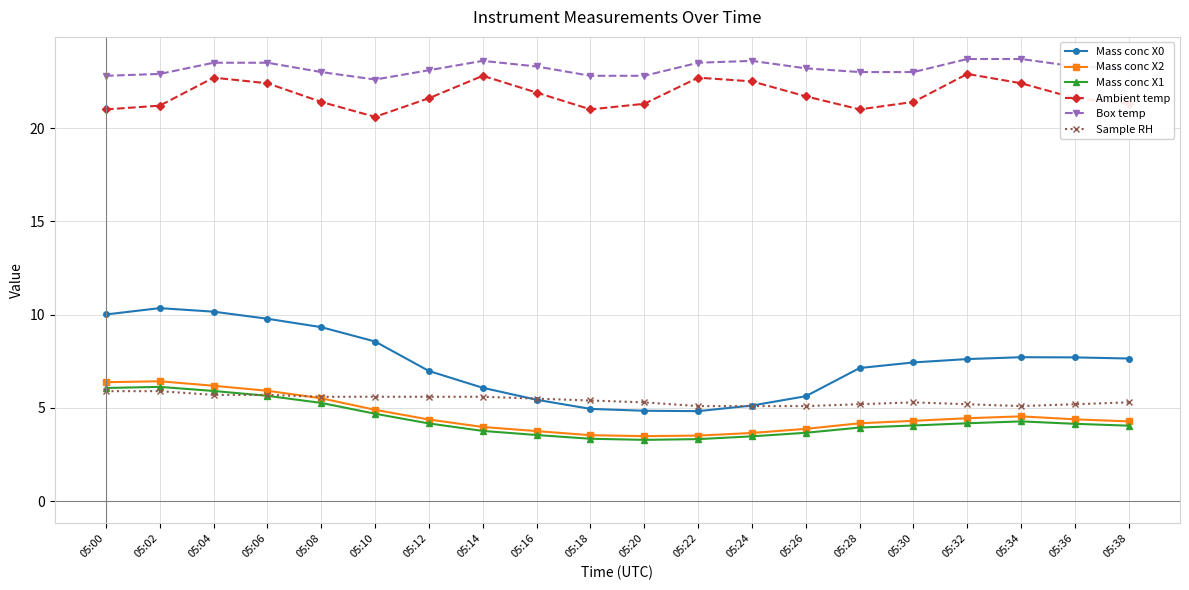

True or false: Mass conc X0 has a value of 3.2 at 05:10.

False